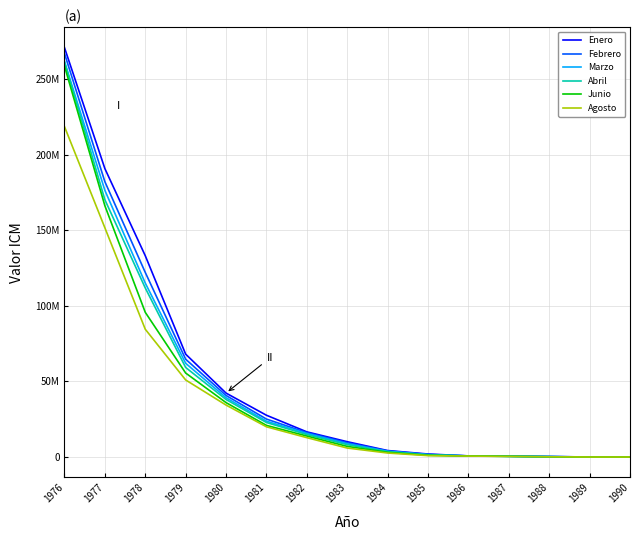

Where does the Agosto series first go above 5932401?

1976